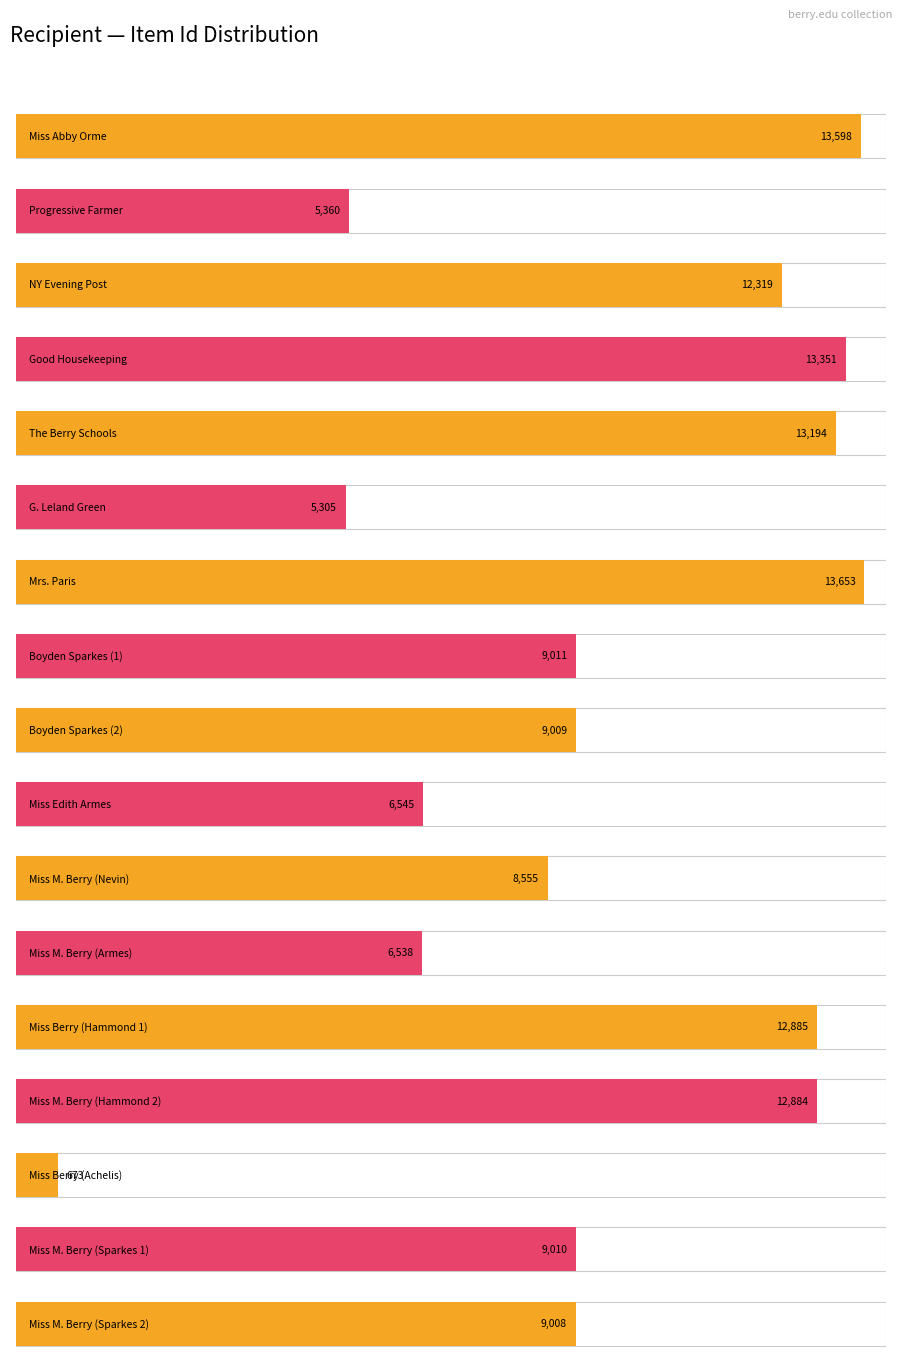

What is the difference between the values at G. Leland Green Esq. and The Berry Schools?

7889